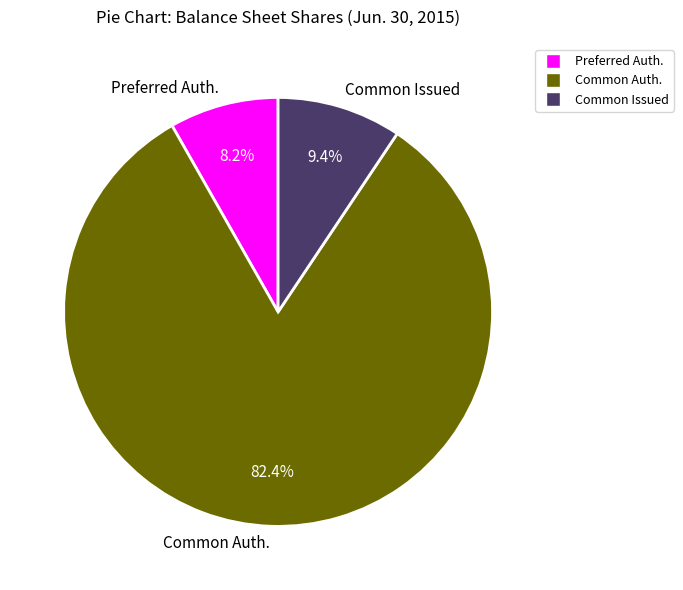

How much of the chart is everything except Preferred Auth.?

91.8%